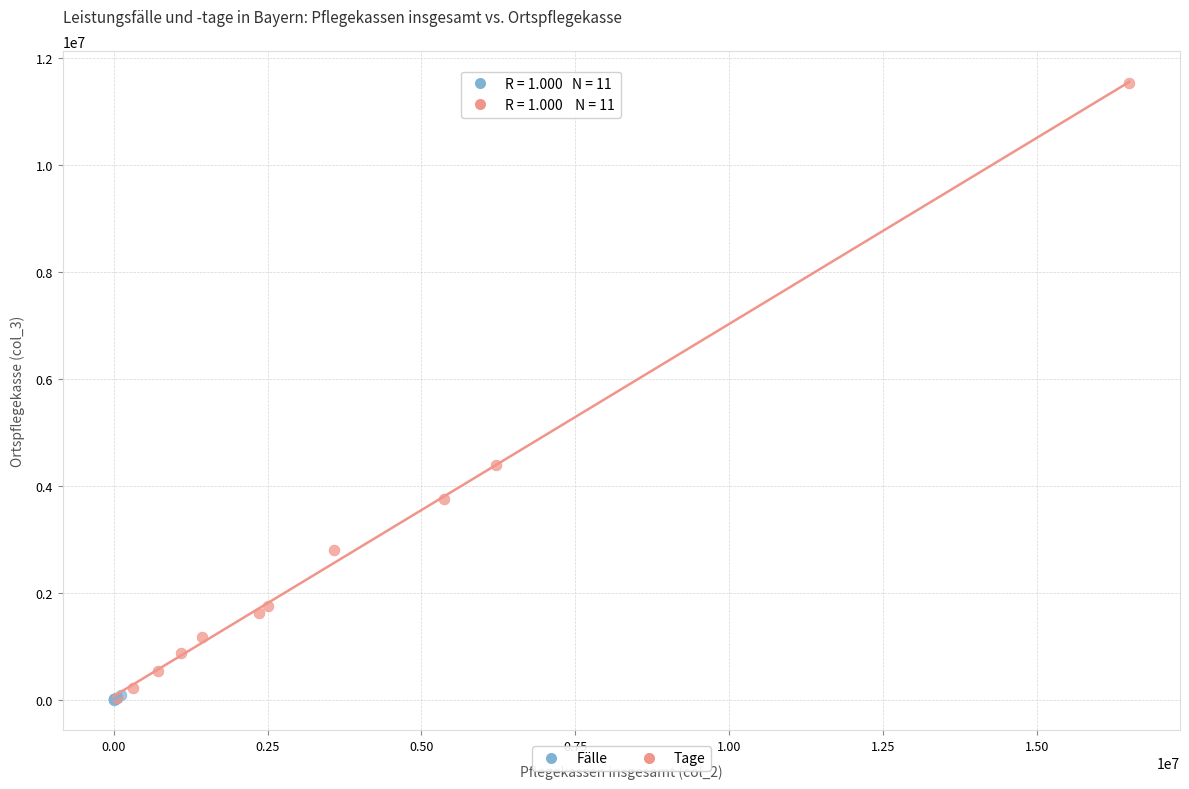

Which series reaches the maximum Y coordinate?

Tage